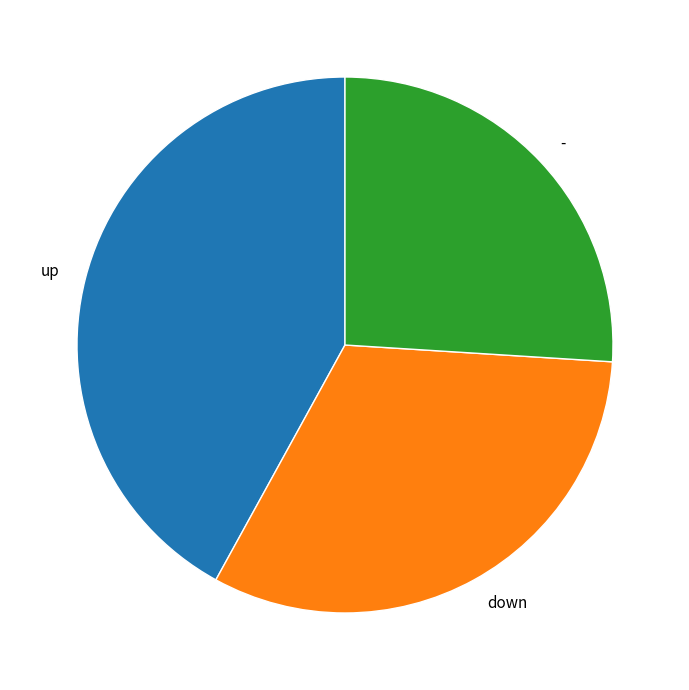

Which category has the smallest portion of the pie?

-